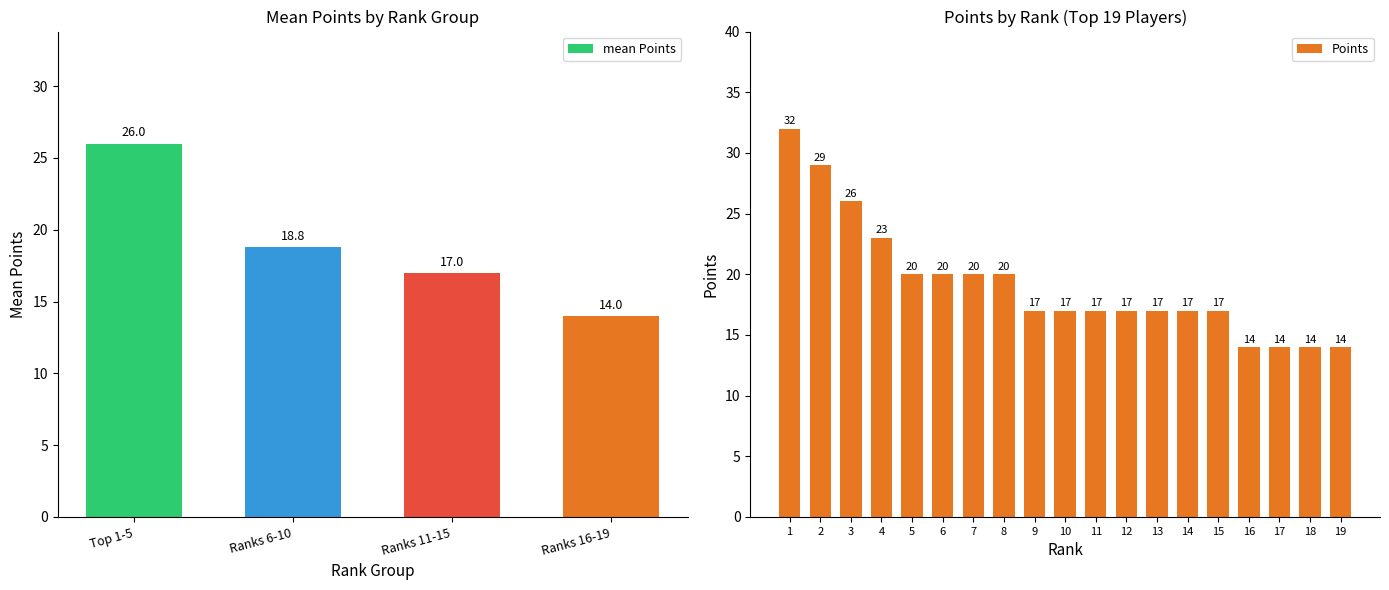

What is the difference between the maximum and minimum values in the Points series?

18